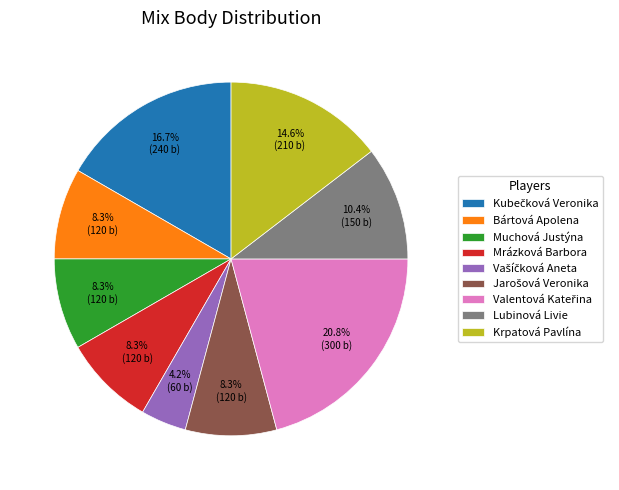

To the nearest percent, what is the difference between the Krpatová Pavlína and Lubinová Livie slice percentages?

4%